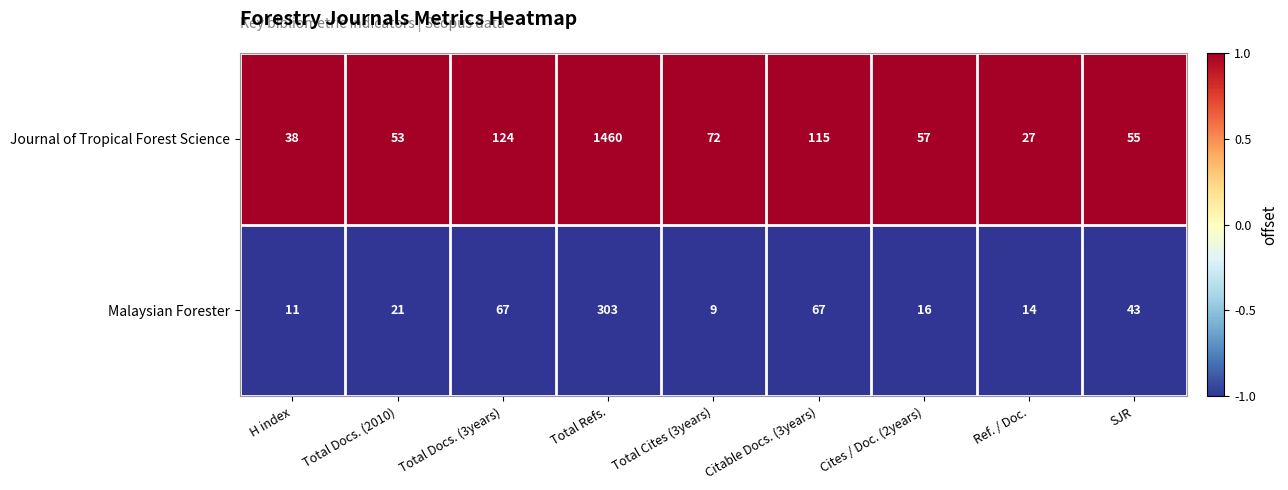

What is the sum of the Journal of Tropical Forest Science values at Total Cites (3years) and SJR?

127